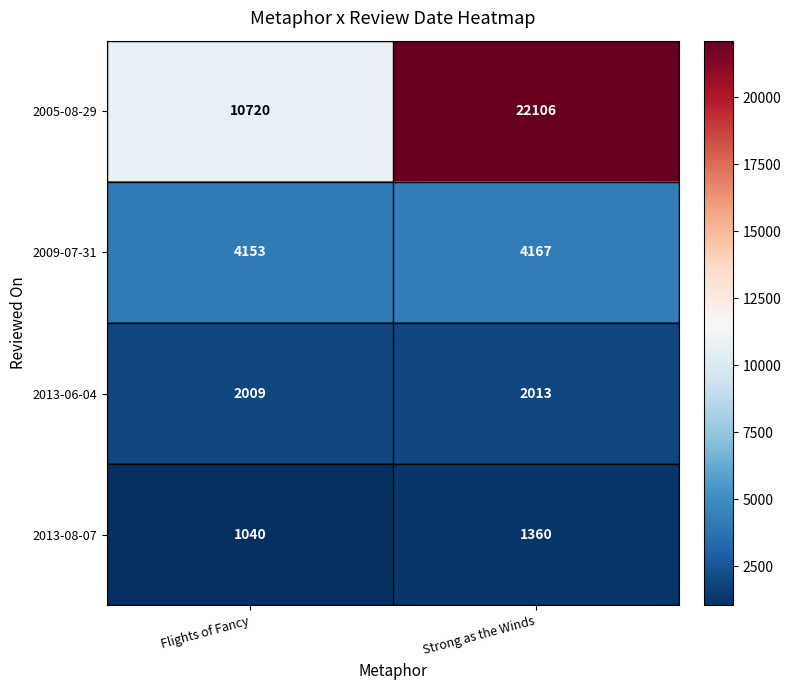

What is the total value across all series at Flights of Fancy?

17922